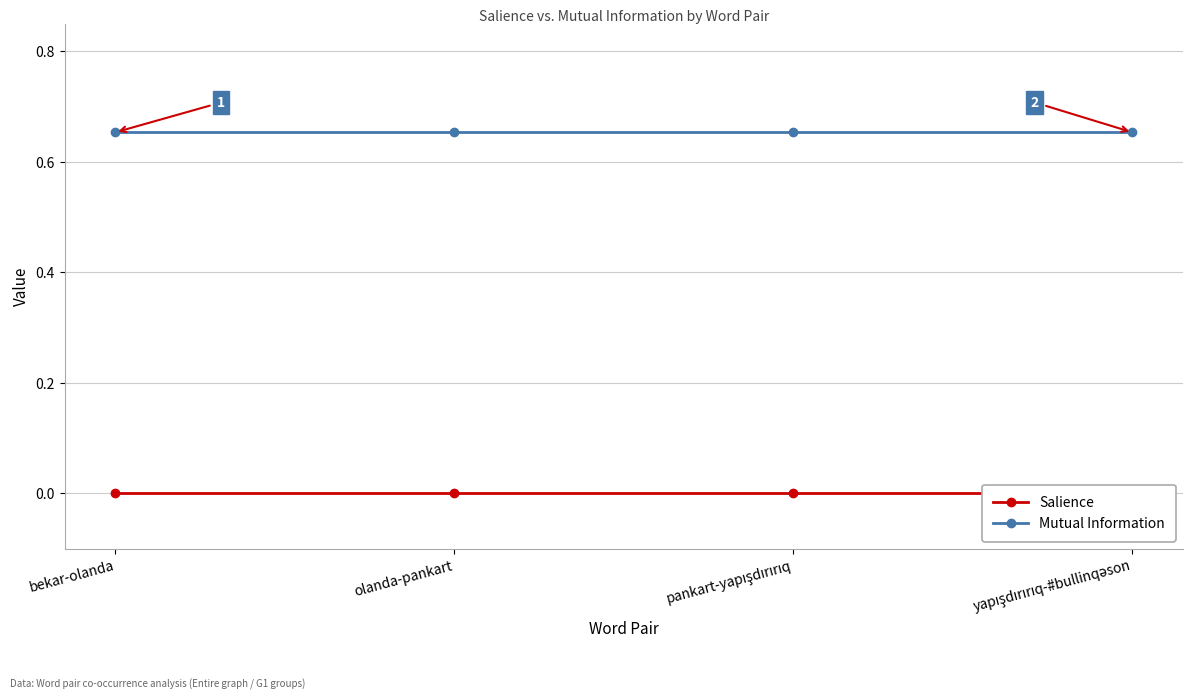

True or false: Salience and Mutual Information cross at least once.

False